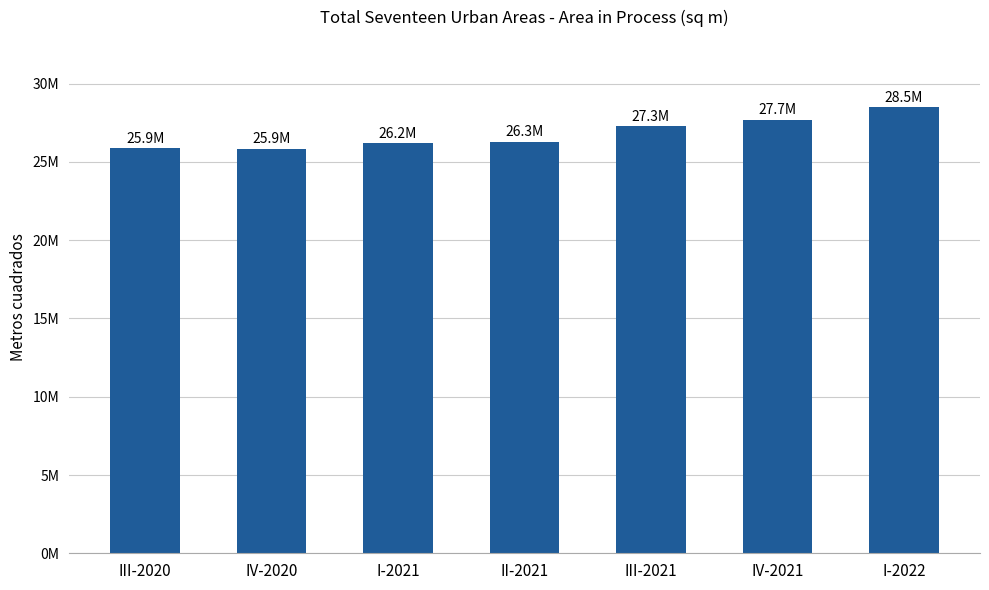

At which category does the chart reach its peak across all series?

I-2022